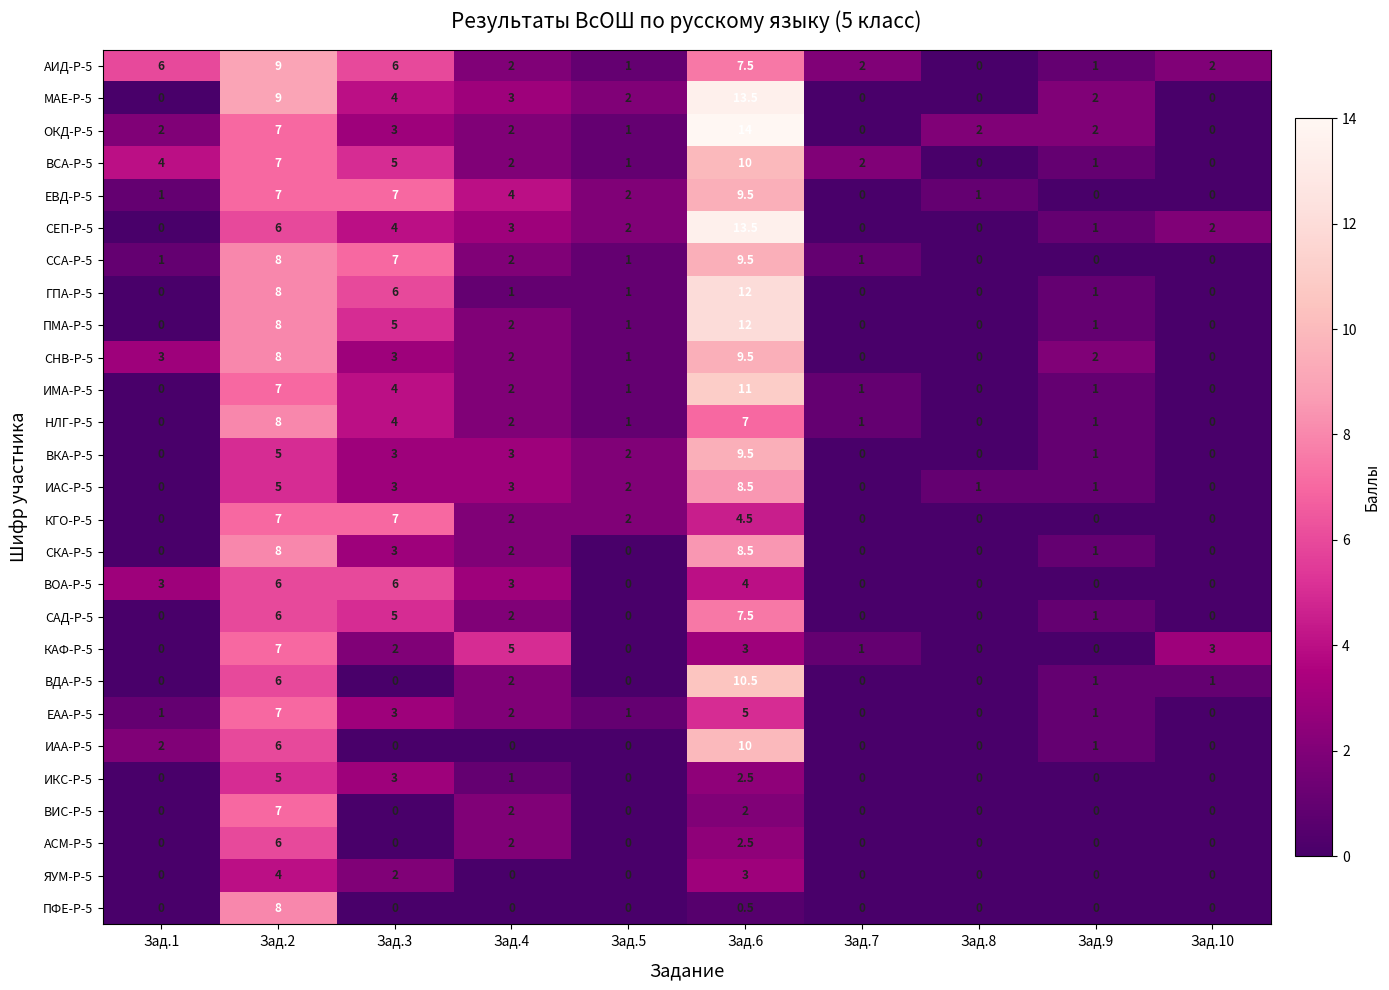

Where does the ИМА-Р-5 series first go above 1?

Зад.2